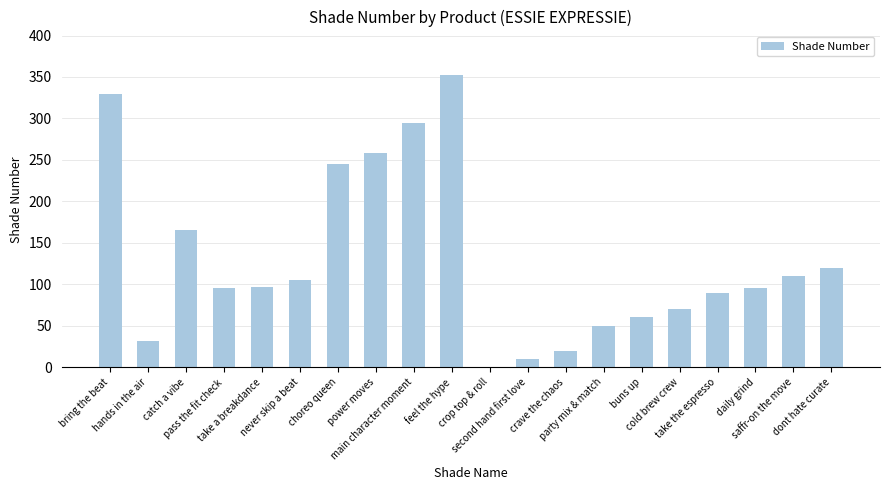

What is the sum of all values?

2598